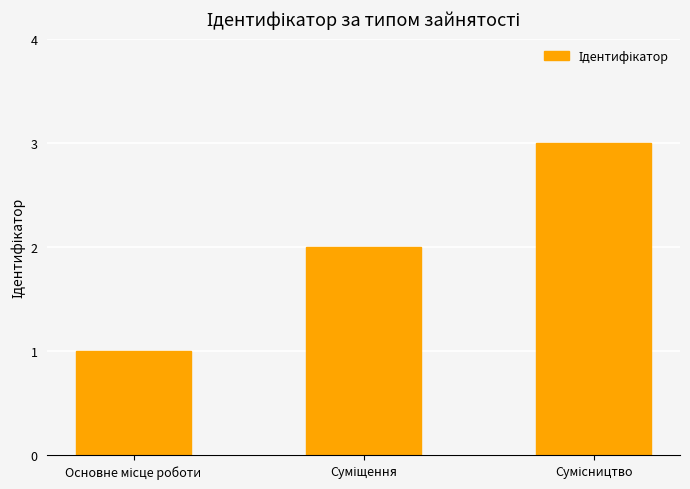

What is the sum of all values?

6